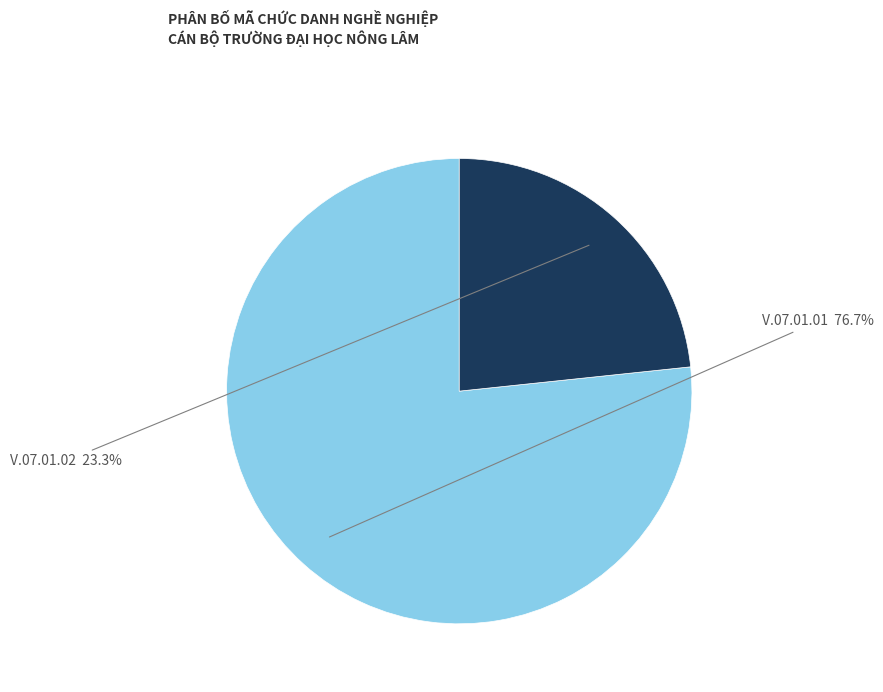

Does any single category account for the majority?

Yes